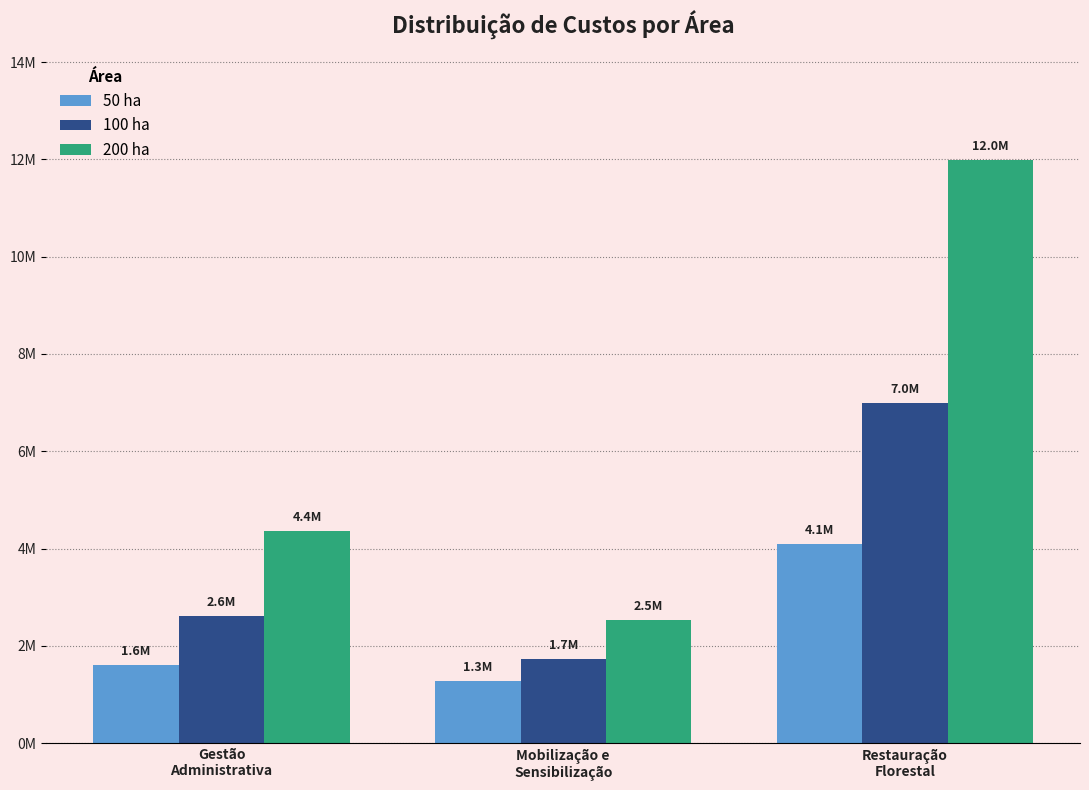

What are all the series names shown in the legend?

50 ha, 100 ha, 200 ha